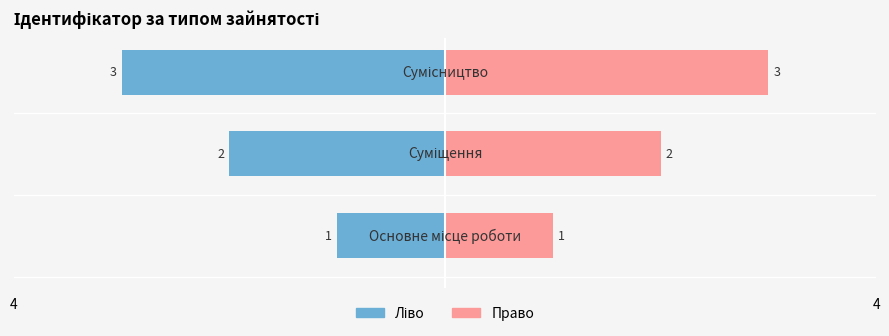

What is the change in value from Основне місце роботи to Сумісництво?

+2